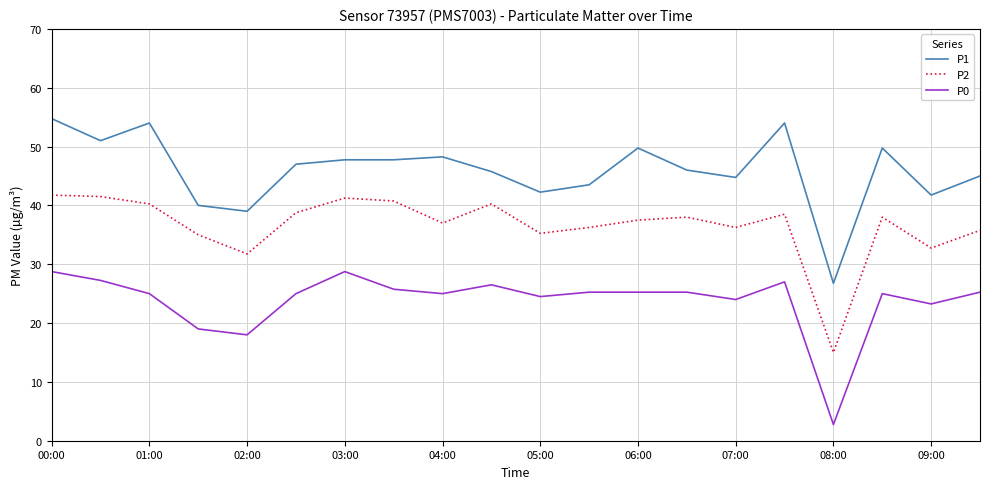

True or false: P2 and P0 cross at least once.

False